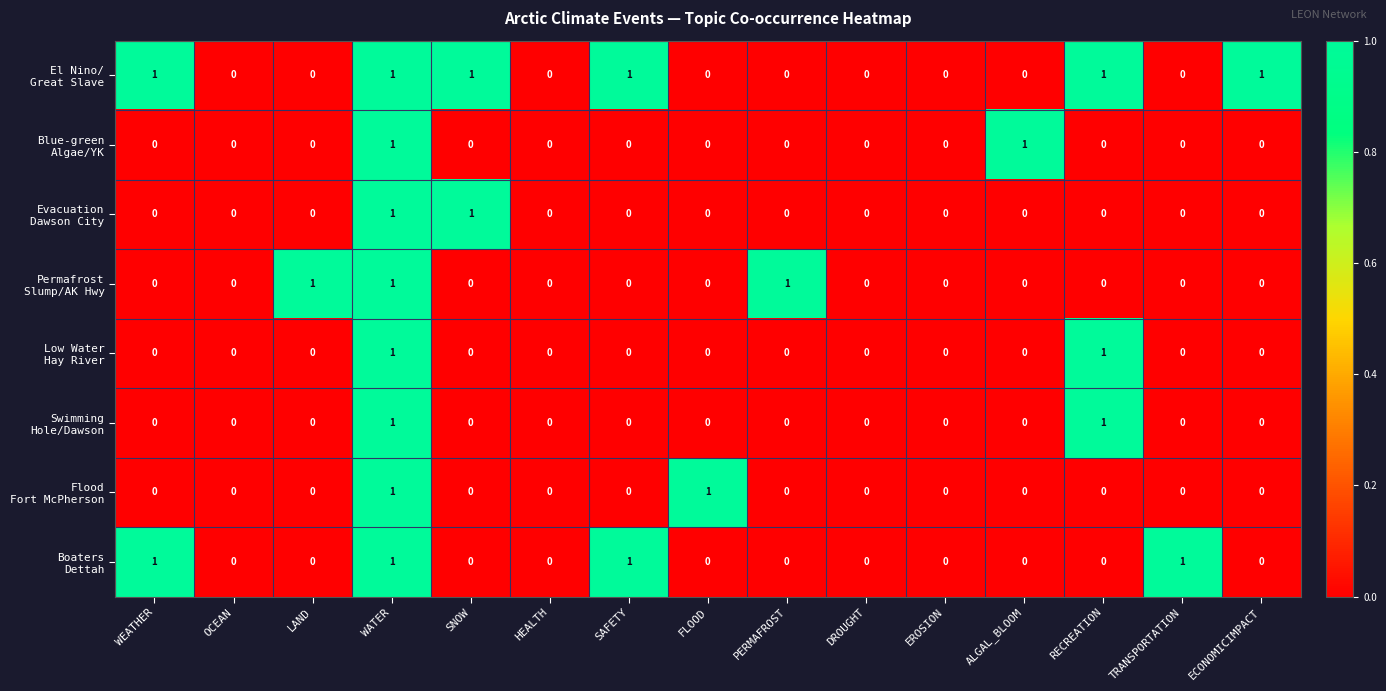

At which category is the sum across all series the highest?

WATER